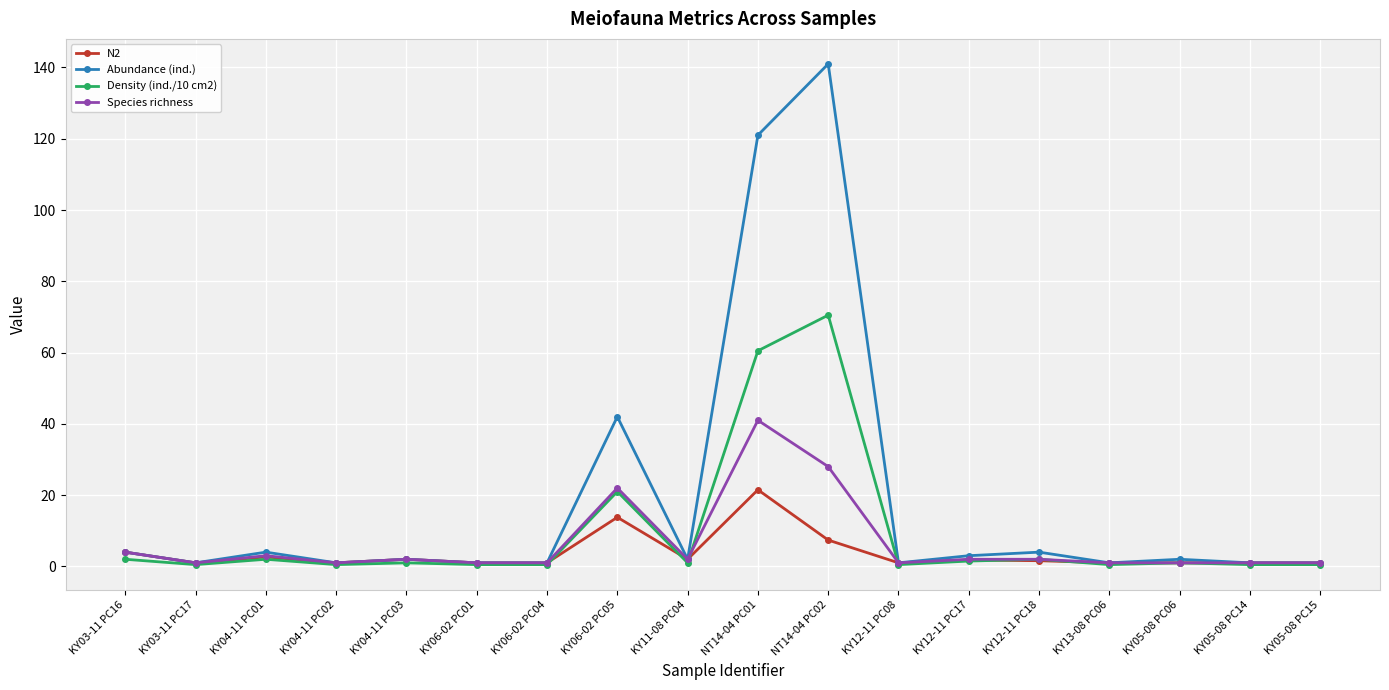

Which label corresponds to the largest value in the chart?

NT14-04 PC02